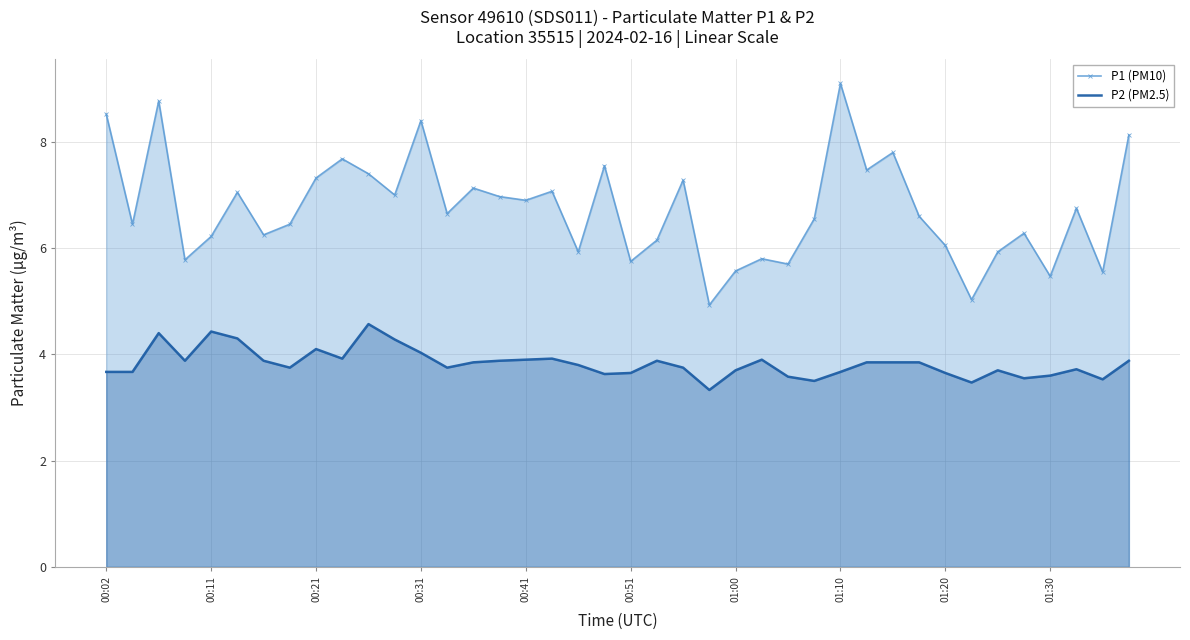

Count the number of data series in this chart.

2